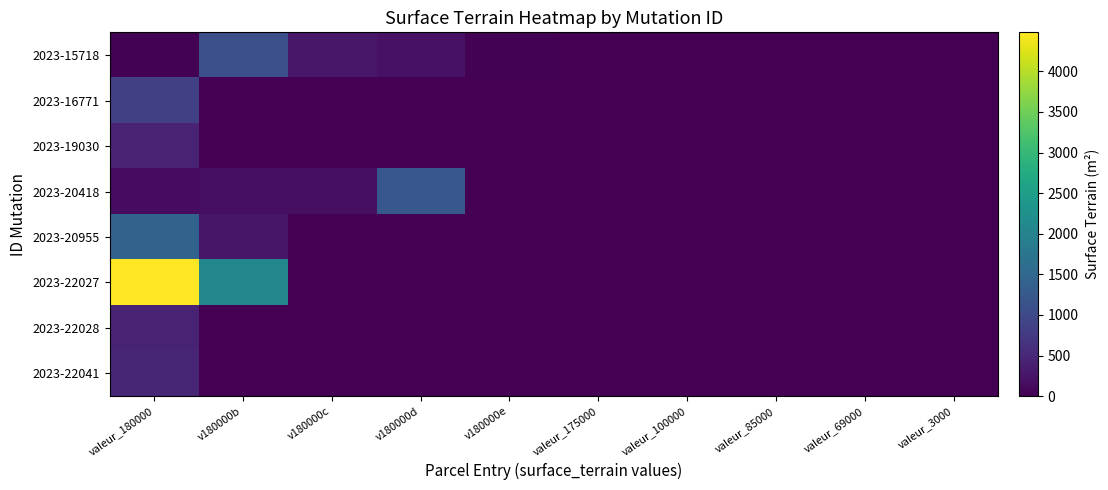

How many data points does each series have?

10